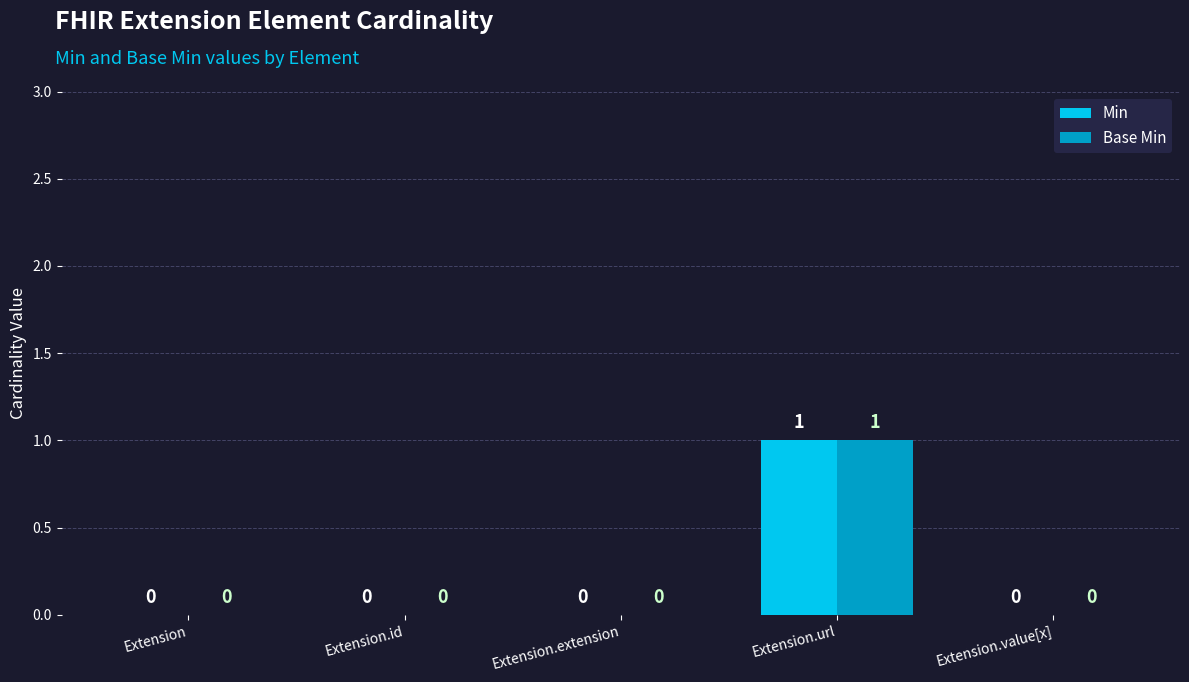

At which category is the sum across all series the highest?

Extension.url